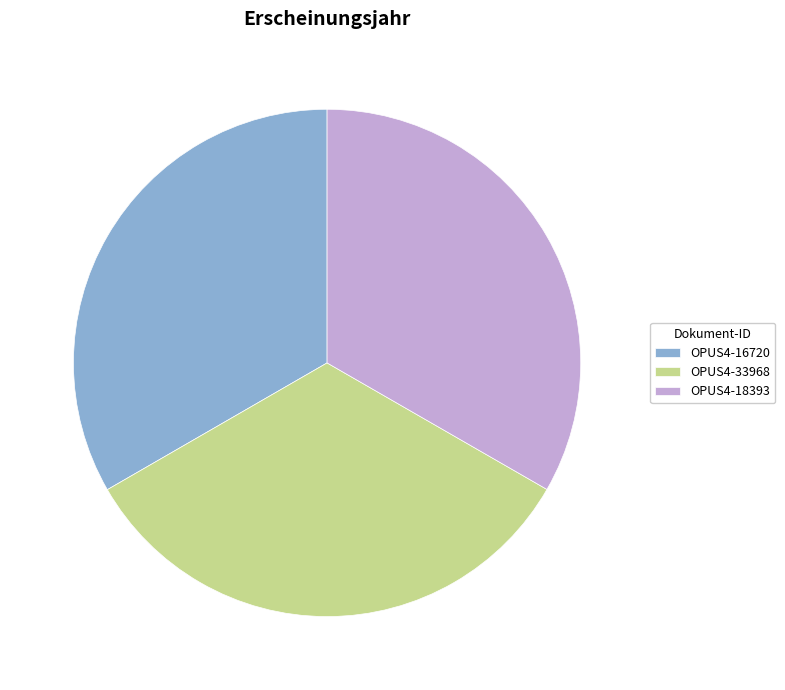

How many slices are in this pie chart?

3